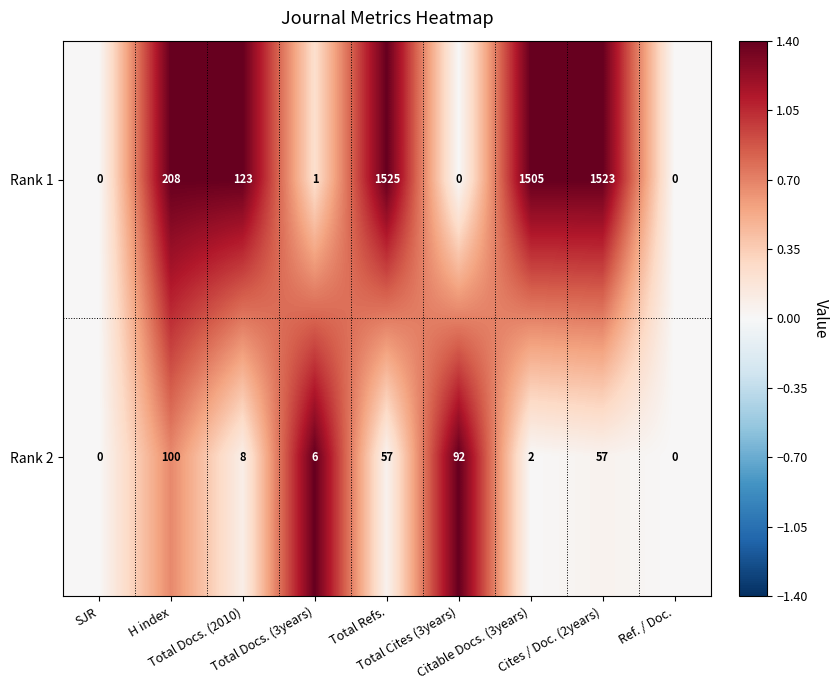

List the series in order of their peak value, lowest first.

Rank 2, Rank 1